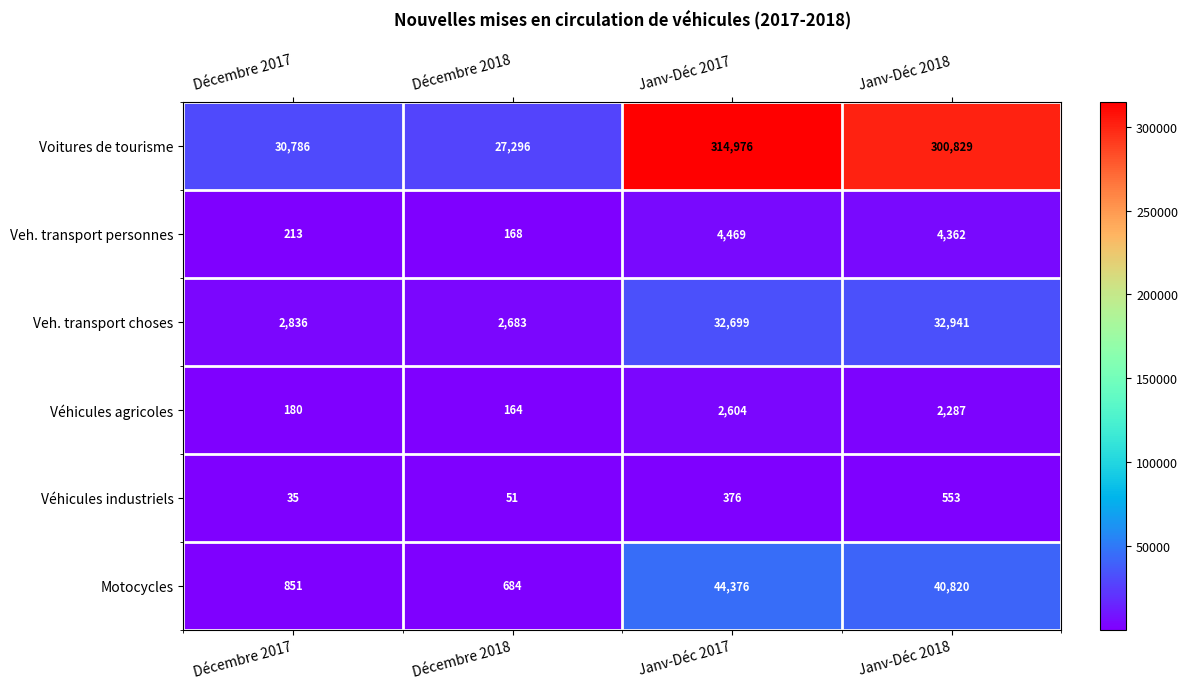

The Veh. transport personnes series shows 4469 at Janv-Déc 2017. True or false?

True